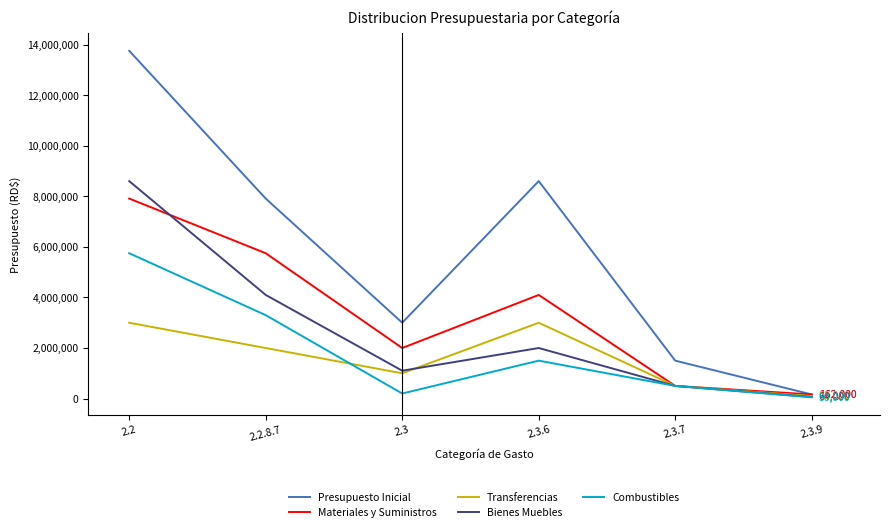

What is the difference between the maximum and minimum values in the Bienes Muebles series?

8538700